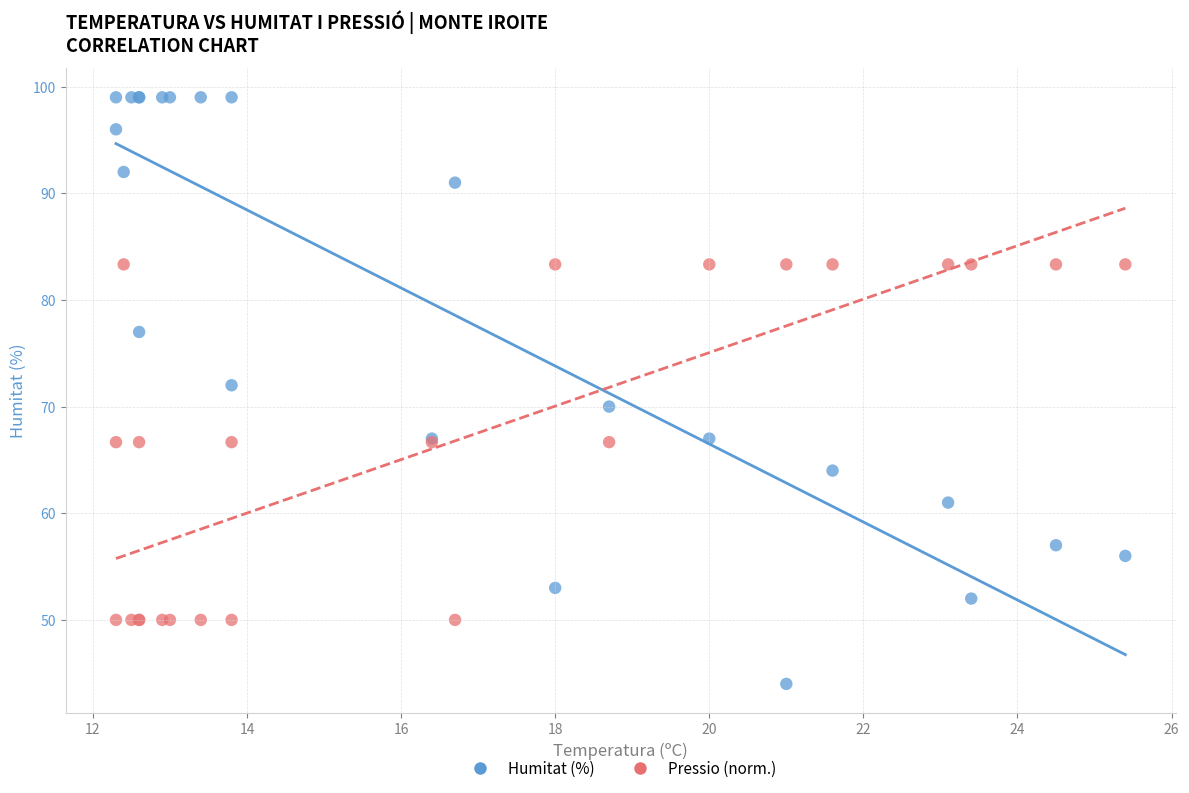

Which series has the largest Y range (max minus min)?

Humitat (%)